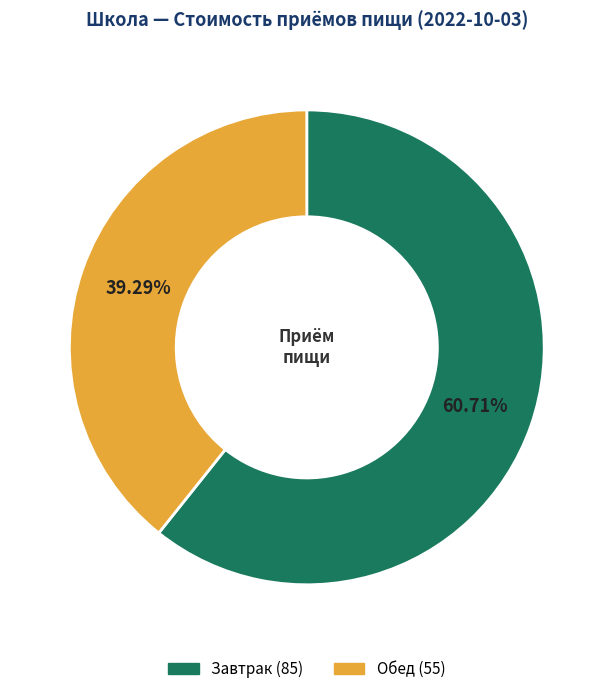

Rank the categories by value from lowest to highest.

Обед, Завтрак